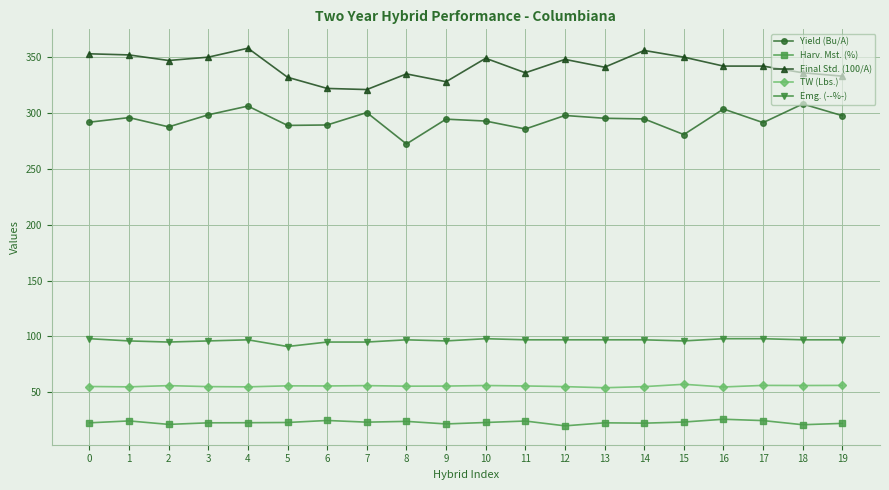

What is the difference between the highest and lowest values at 2?

325.7